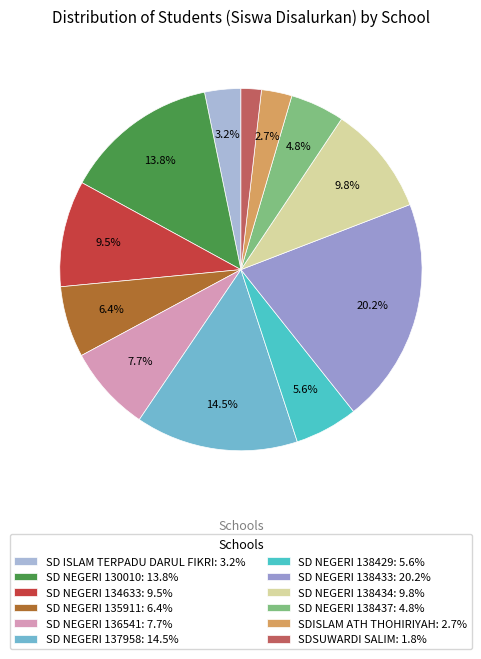

Does any single category account for the majority?

No